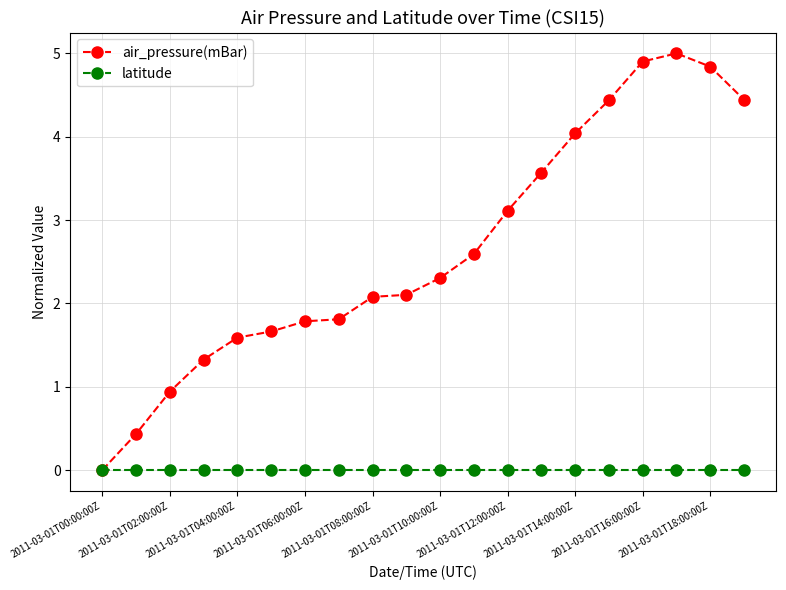

Rank the series by their average value, from lowest to highest.

latitude, air_pressure(mBar)